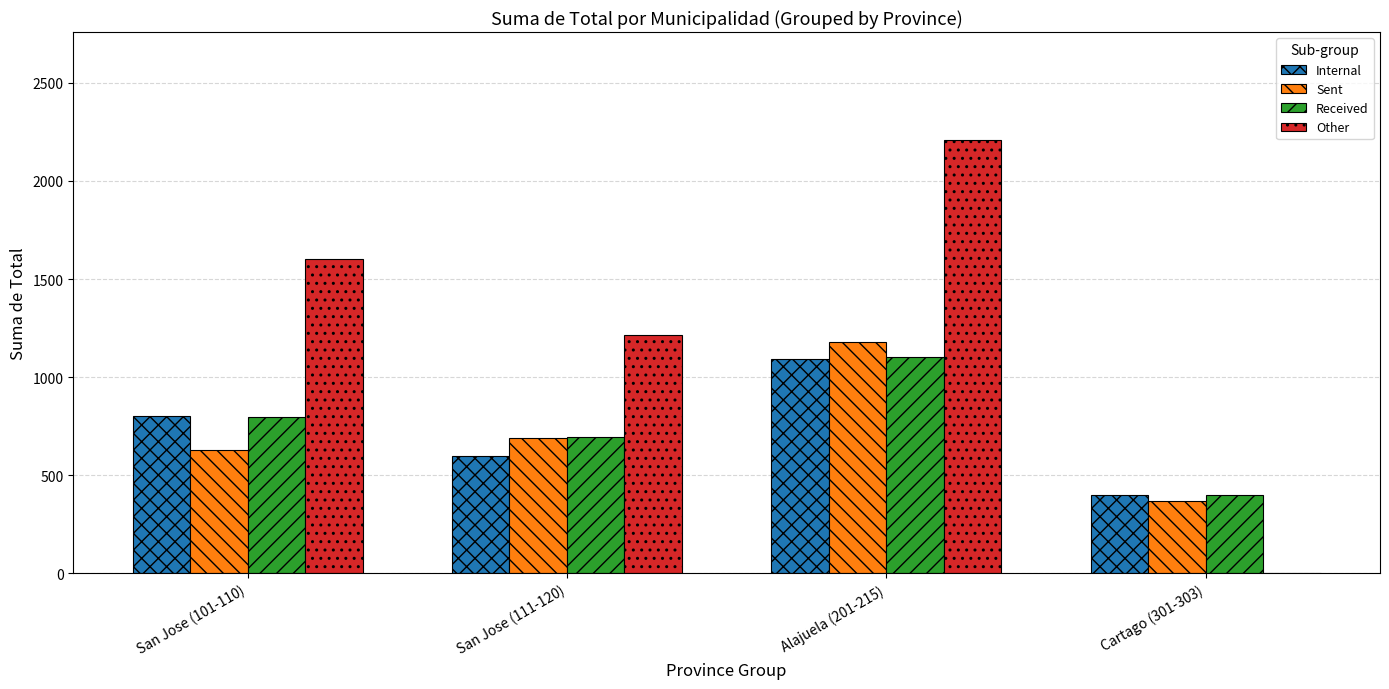

Reading left to right, extract all data points from this chart.

Internal: San Jose (101-110)=802	San Jose (111-120)=596	Alajuela (201-215)=1090	Cartago (301-303)=401
Sent: San Jose (101-110)=629	San Jose (111-120)=689	Alajuela (201-215)=1178	Cartago (301-303)=368
Received: San Jose (101-110)=797	San Jose (111-120)=697	Alajuela (201-215)=1103	Cartago (301-303)=401
Other: San Jose (101-110)=1604	San Jose (111-120)=1213	Alajuela (201-215)=2207	Cartago (301-303)=0